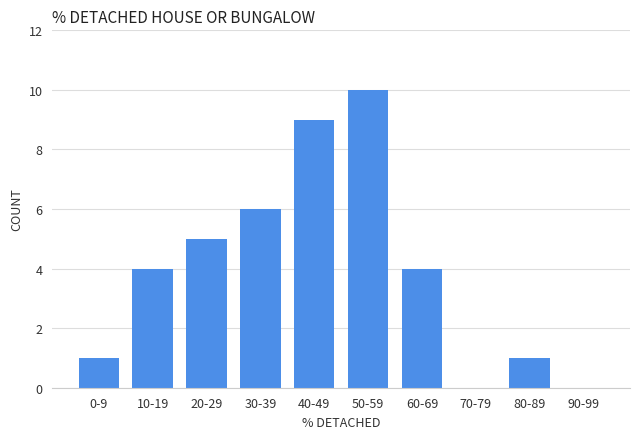

Reading left to right, what are all the values shown in this chart?

0-9=1	10-19=4	20-29=5	30-39=6	40-49=9	50-59=10	60-69=4	70-79=0	80-89=1	90-99=0